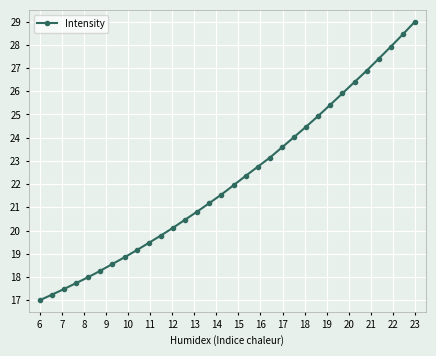

True or false: there are more than 1 points higher than both neighbors.

False